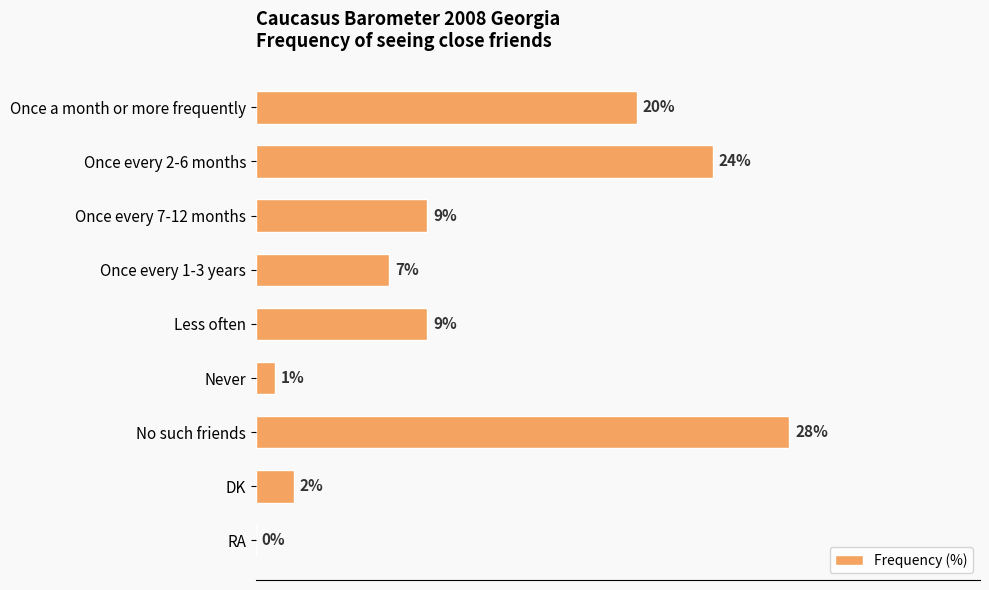

Which category has the highest value across all series?

No such friends